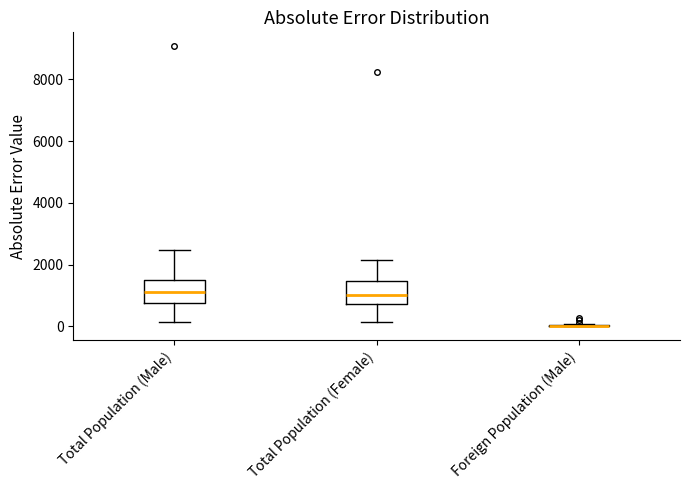

Reading left to right, read every box against the y-axis: the position of its median line, the range the box covers, and the ends of its whiskers. The values are not printed on the chart, so give them approximately, as read against the axis.

Total Population (Male): median 1000, box 800 to 1400, whiskers 200 to 2400
Total Population (Female): median 1000, box 800 to 1400, whiskers 200 to 2200
Foreign Population (Male): box collapsed to a line at 0, whiskers 0 to 0